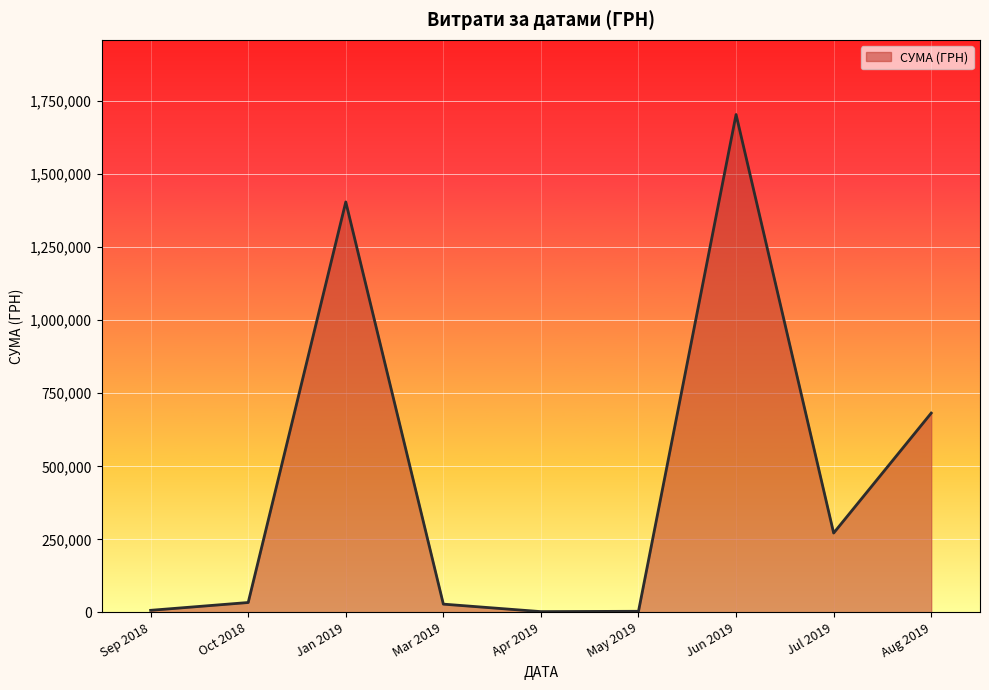

Is it true that the value at Jun 2019 is 1704485.8?

True